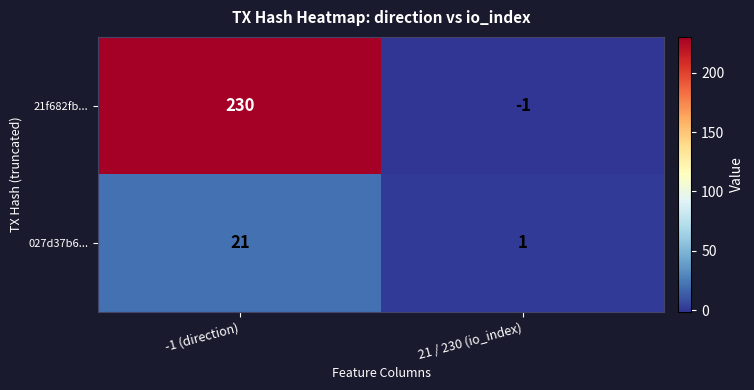

Rank the series by their maximum value, from highest to lowest.

21f682fb..., 027d37b6...